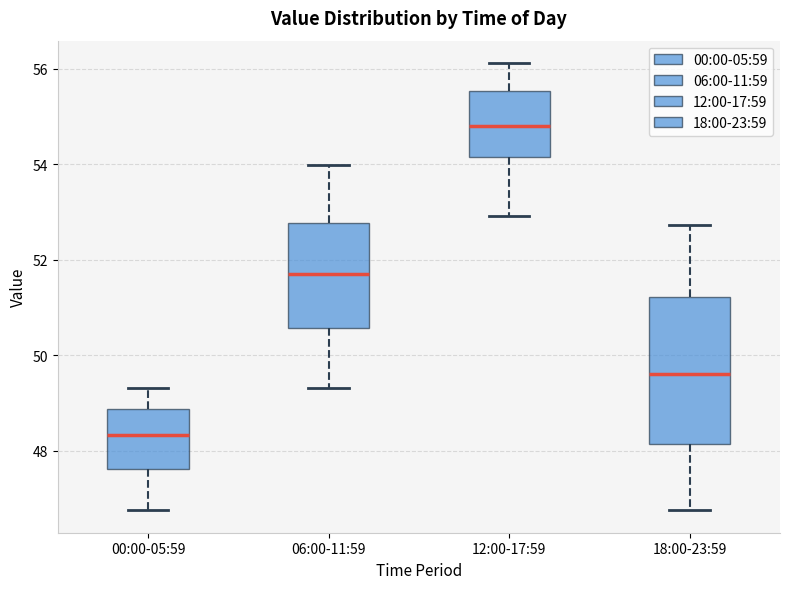

Which box's median line is the highest?

12:00-17:59